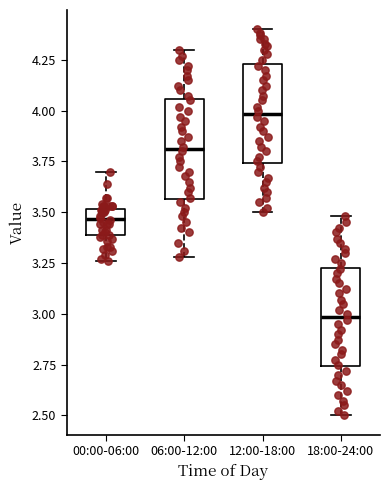

Which box has the highest median line?

12:00-18:00